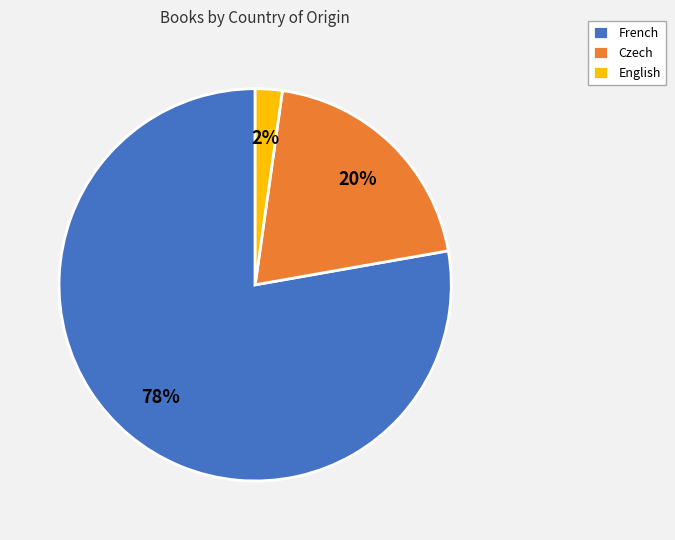

Which has a higher value, Czech or English?

Czech